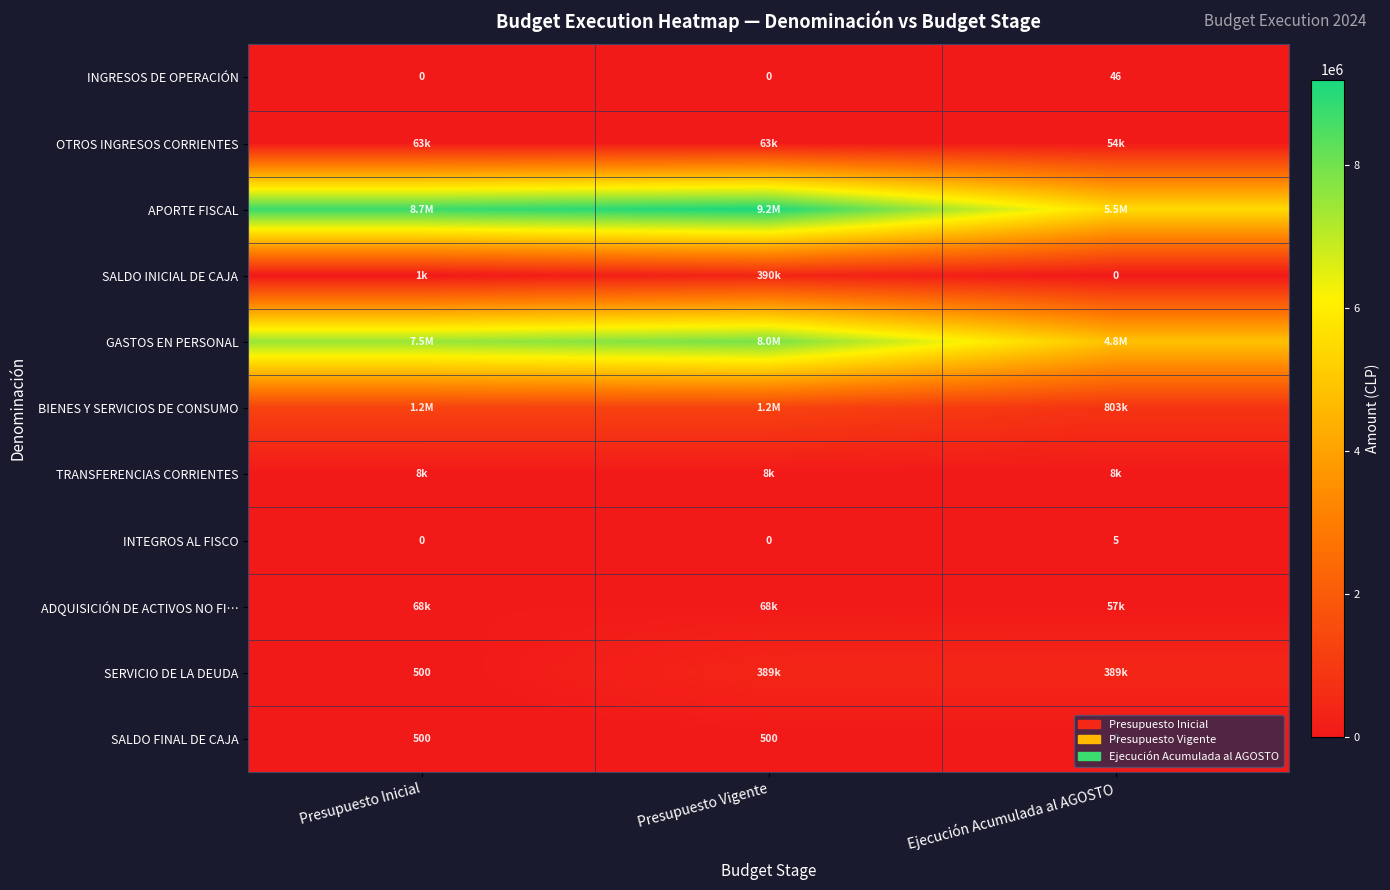

What is the sum of all INGRESOS DE OPERACIÓN values?

46